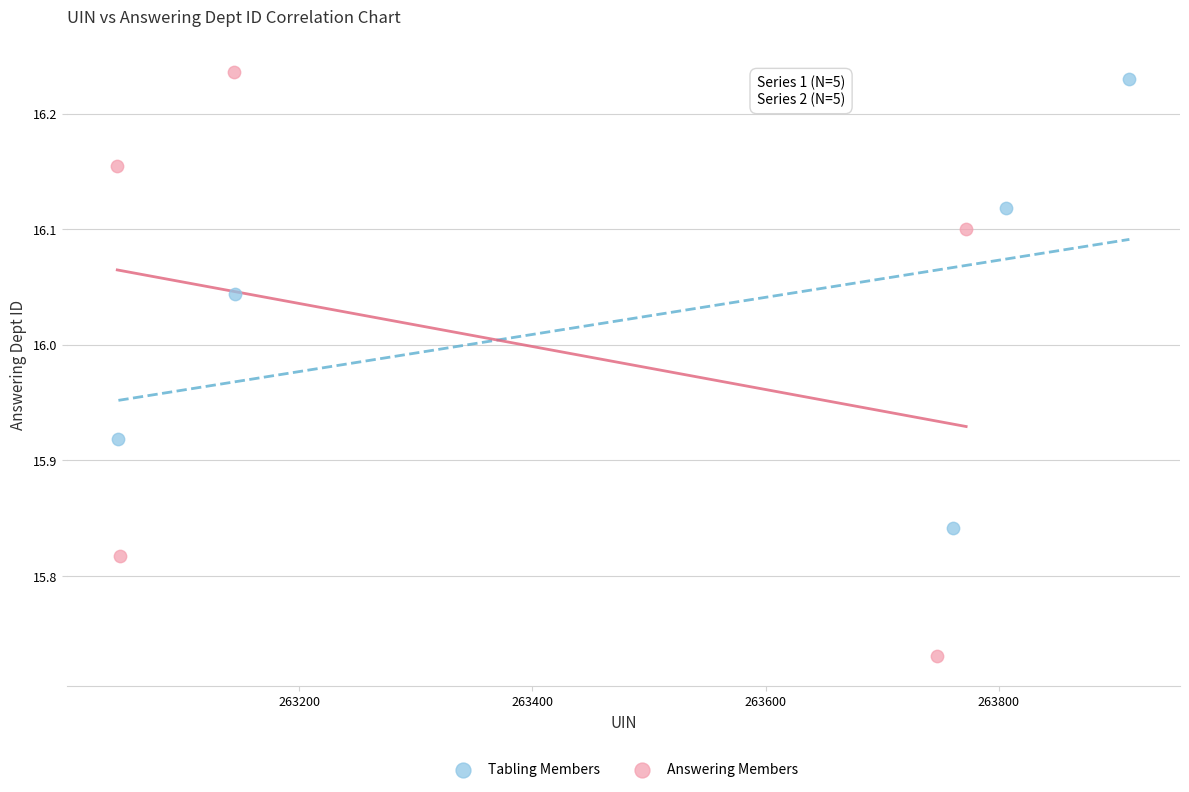

What are all the series names shown in the legend?

Tabling Members, Answering Members